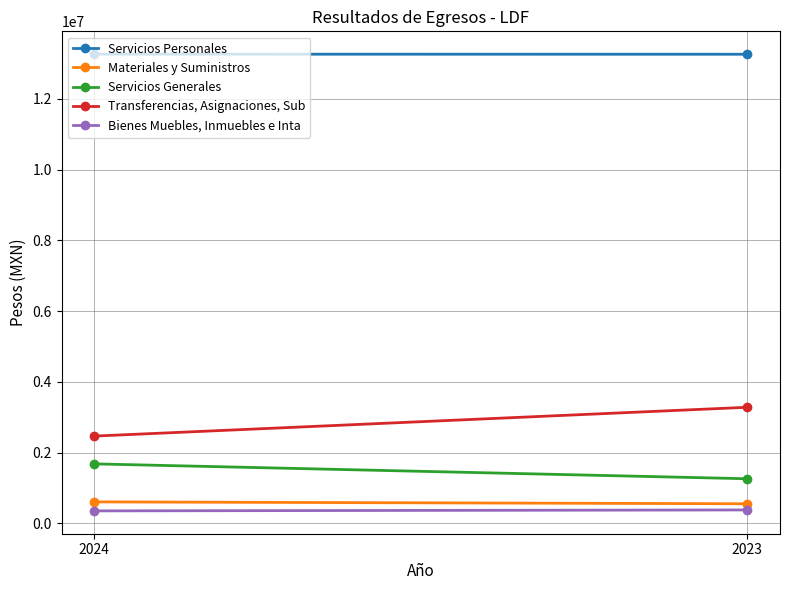

What is the difference between the maximum and minimum values in the Bienes Muebles, Inmuebles e Inta series?

26580.7